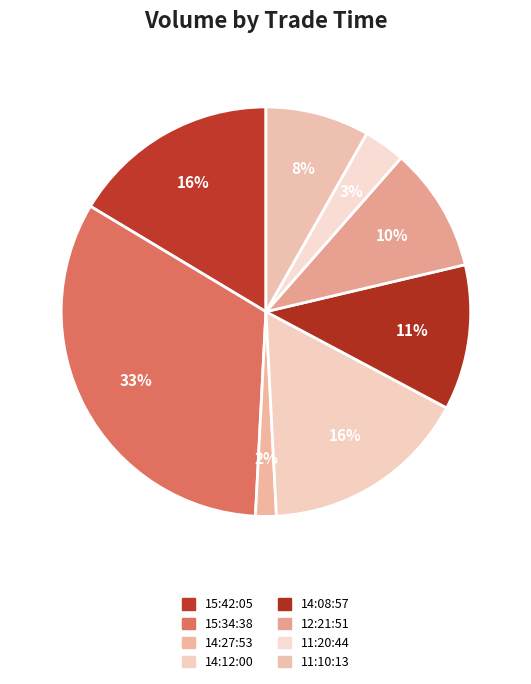

To the nearest percent, what is the average slice percentage?

12%